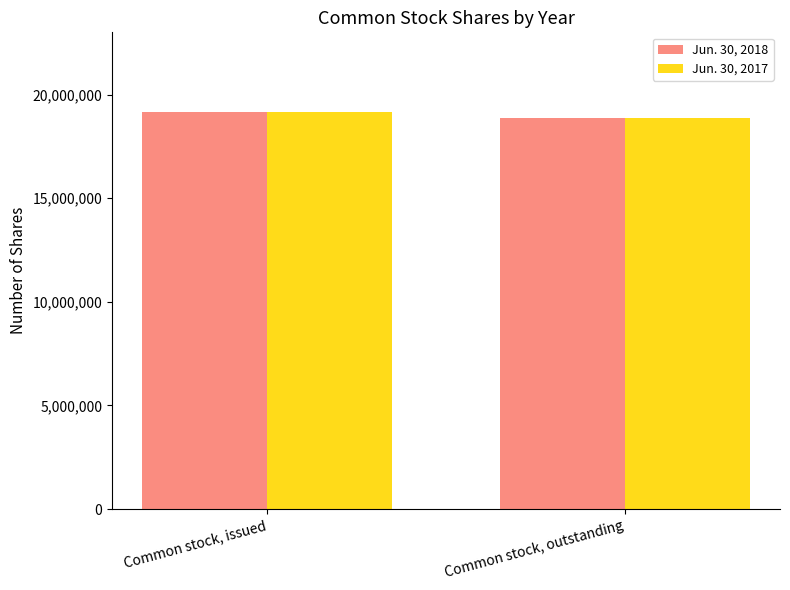

What is the maximum value shown in the chart?

19170846